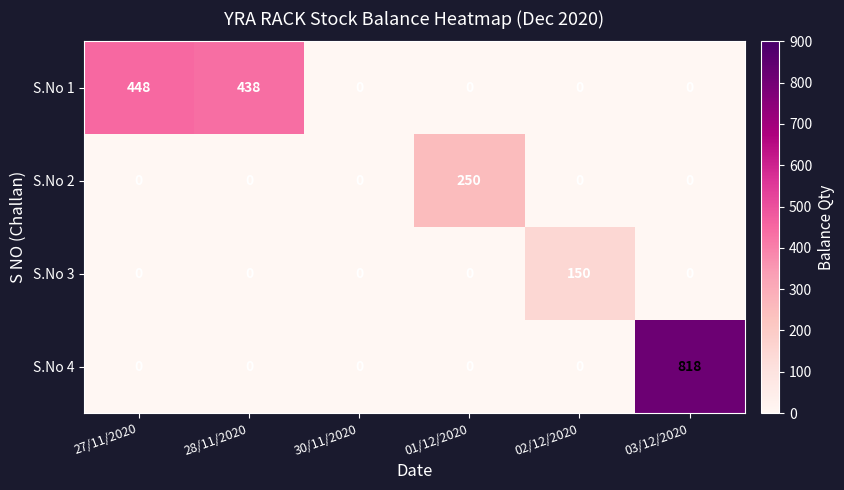

What is the greatest value displayed?

818